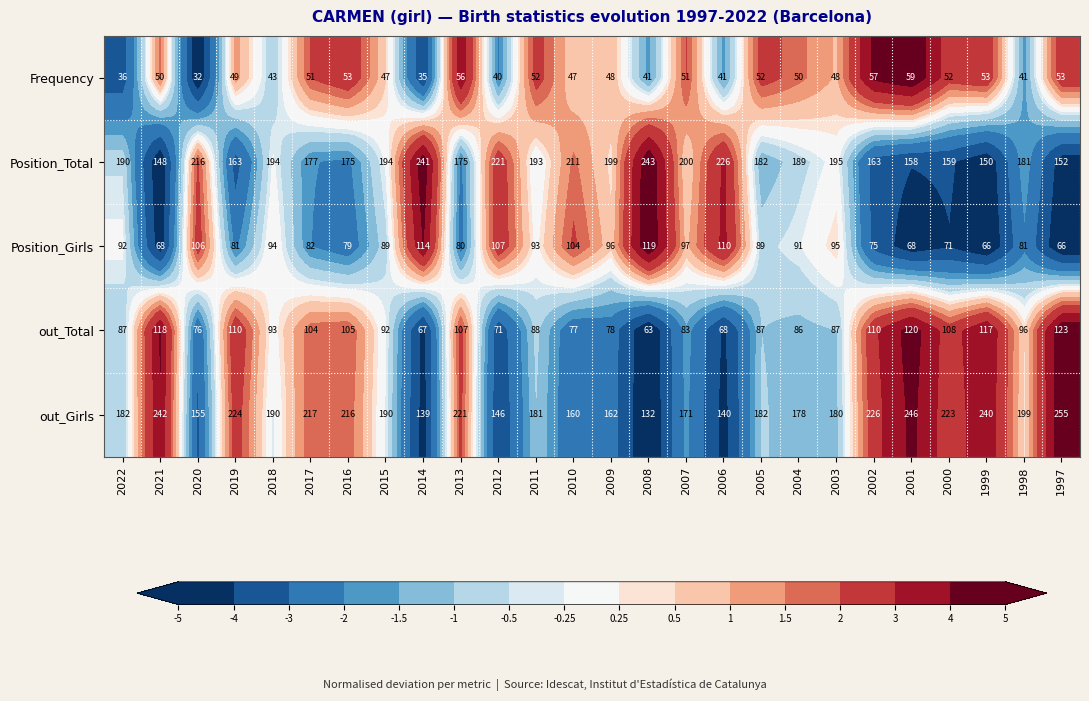

Is it true that out_Girls equals 155 at 2020?

True